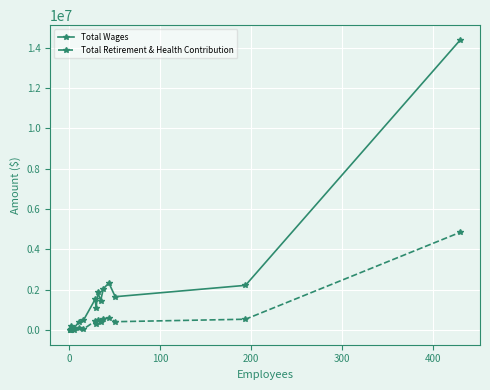

Does the chart have visible grid lines?

Yes